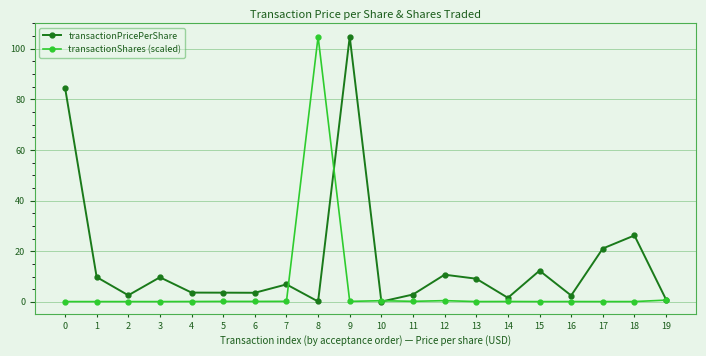

True or false: transactionShares (scaled) has a value of 0.1 at 17.

True